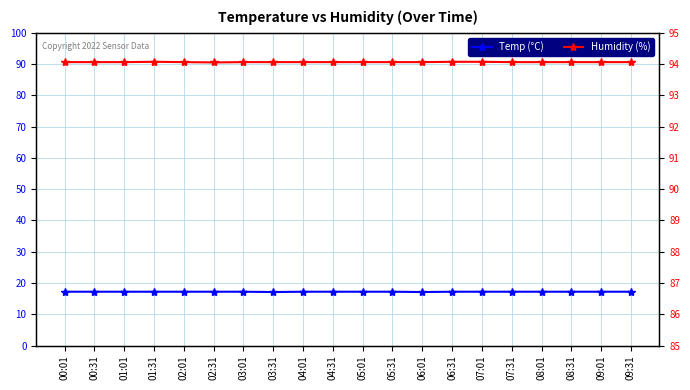

What is the greatest value displayed?

90.7